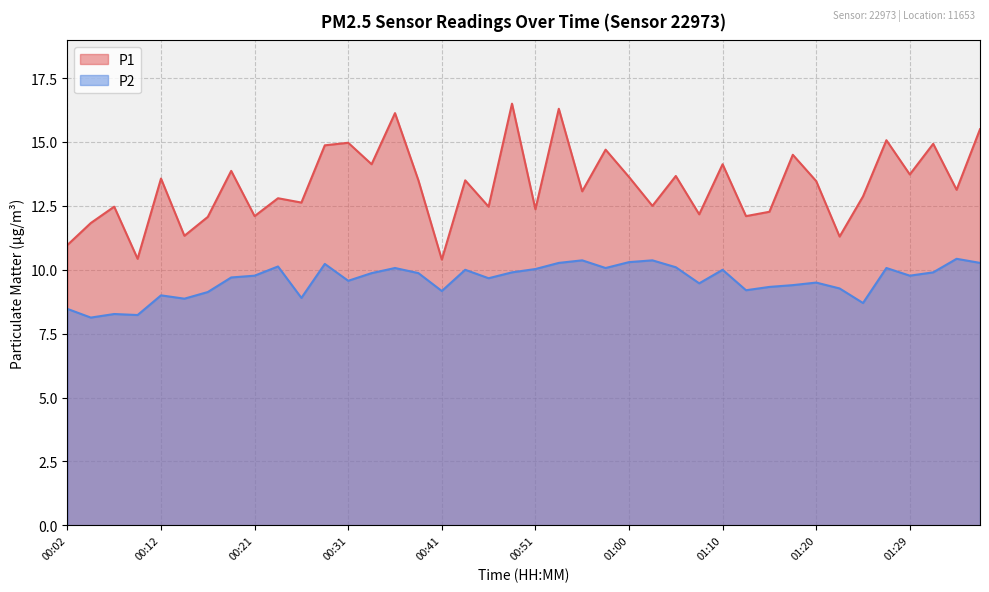

True or false: P1 and P2 cross at least once.

False